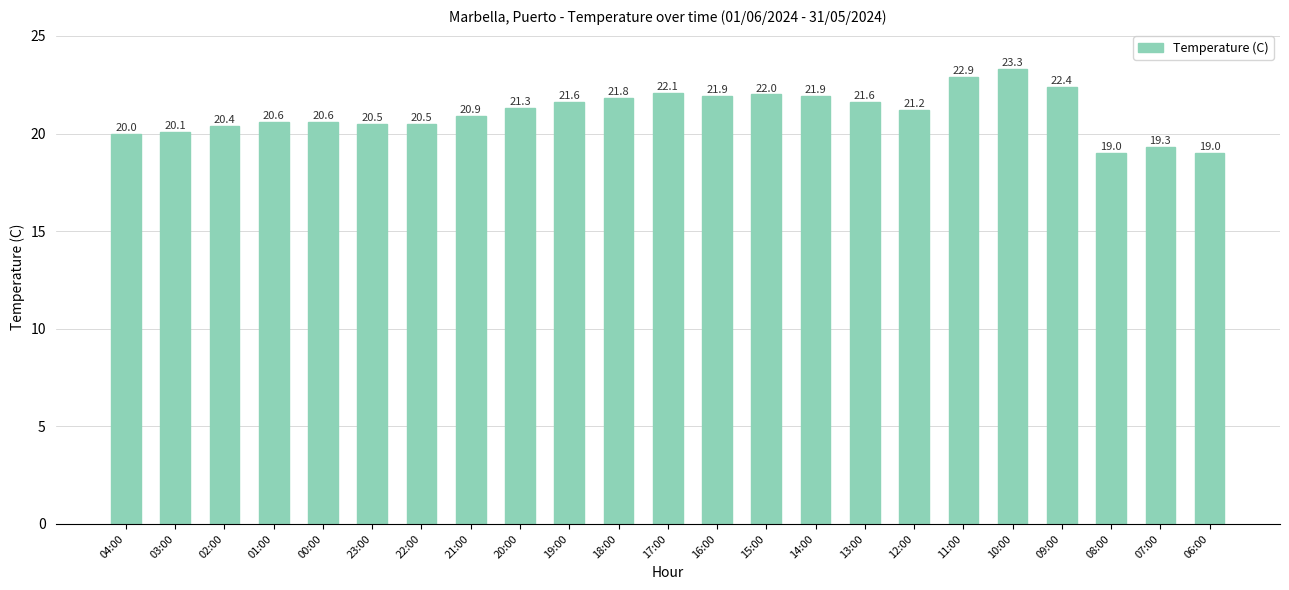

Reading left to right, list all the values displayed in this chart.

20.0	20.1	20.4	20.6	20.6	20.5	20.5	20.9	21.3	21.6	21.8	22.1	21.9	22.0	21.9	21.6	21.2	22.9	23.3	22.4	19.0	19.3	19.0